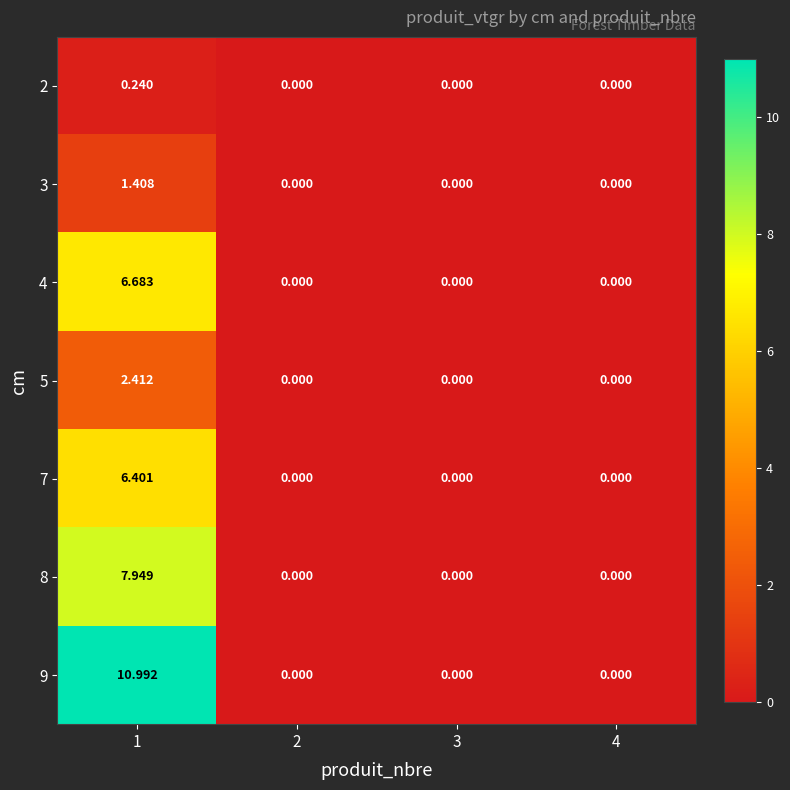

Which series has the widest spread of values?

9